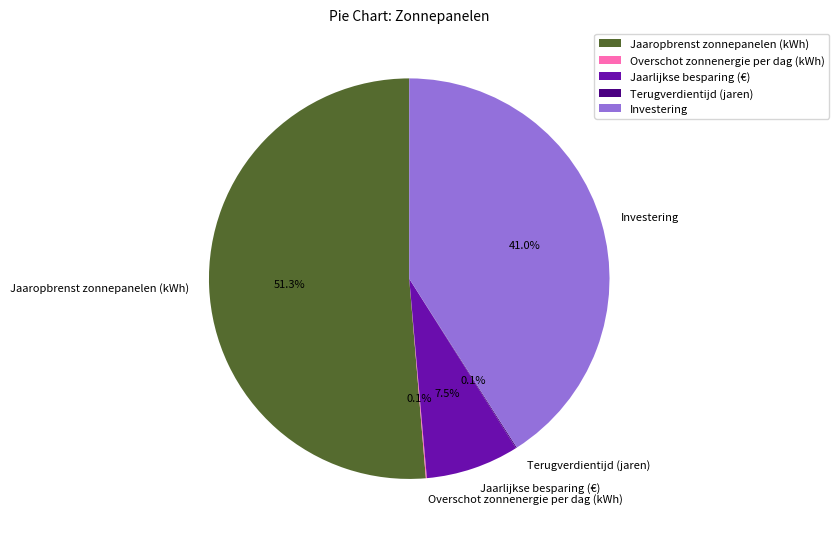

True or false: Investering accounts for 31% of the total.

False